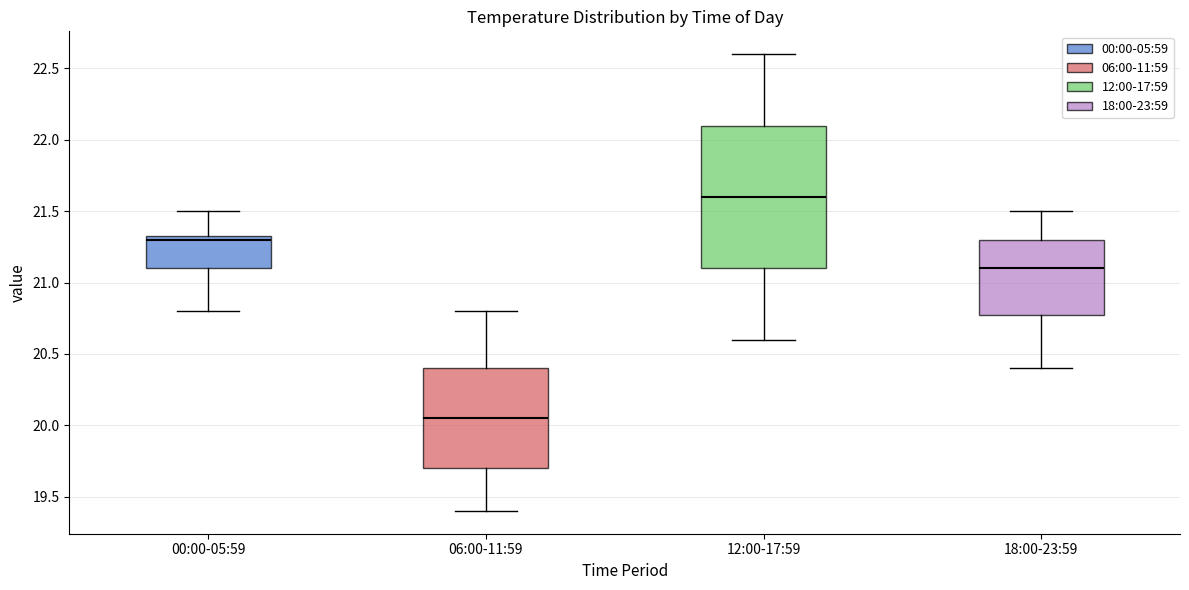

Which box is the tallest, from its lower edge to its upper edge?

12:00-17:59